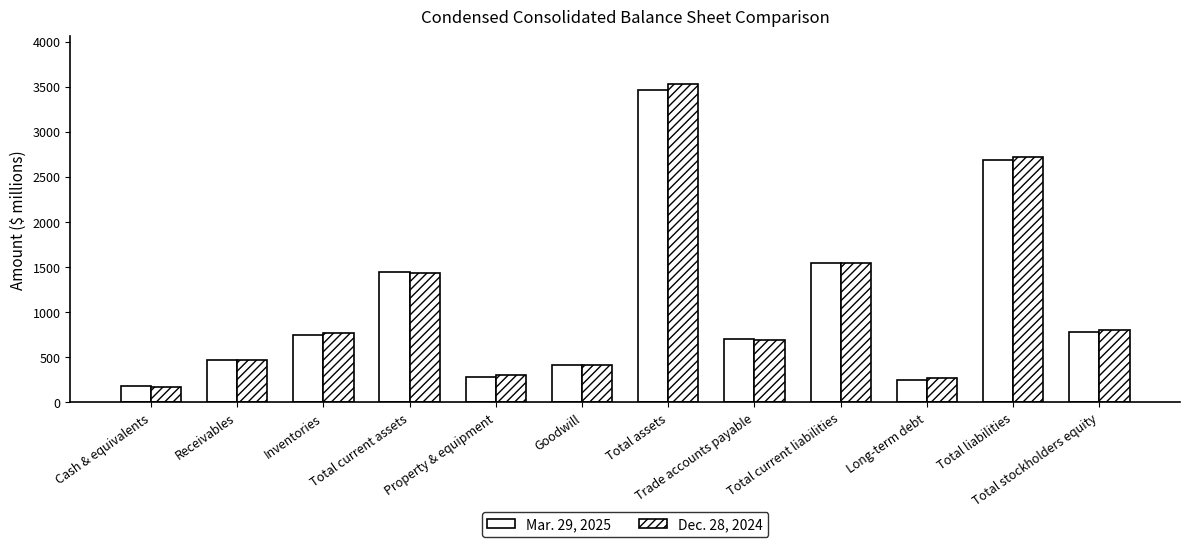

Does the chart contain stacked bars?

No